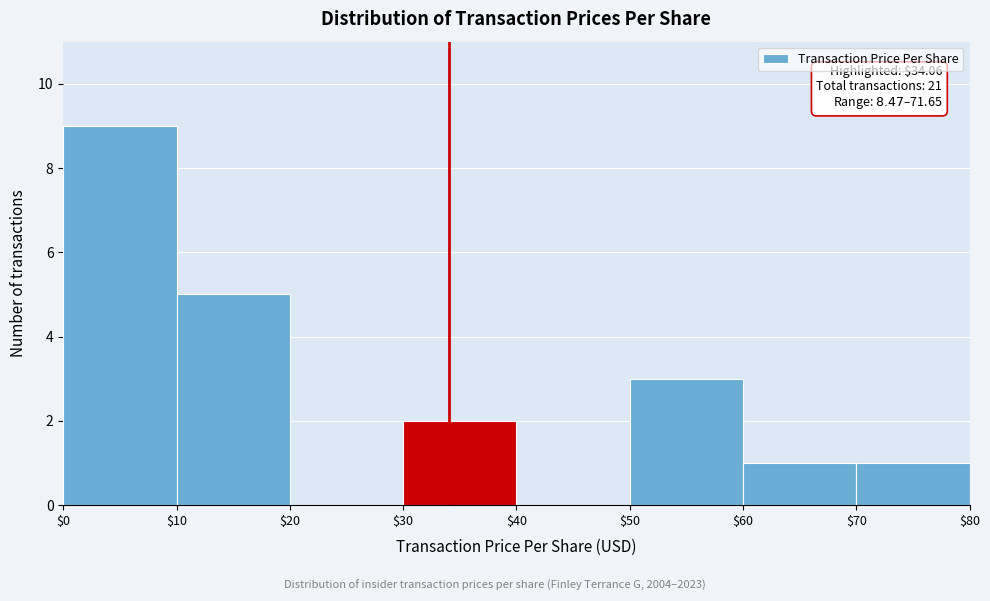

Over which range of the x-axis is the bar tallest?

$0 to $10